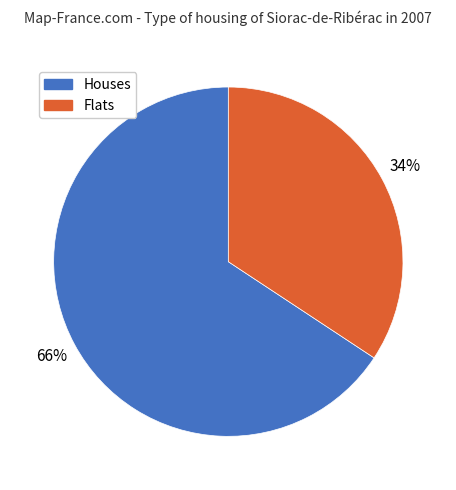

Is there a majority slice in this chart?

Yes